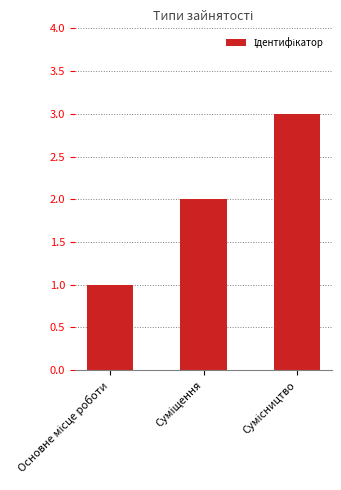

What is the sum of all values?

6